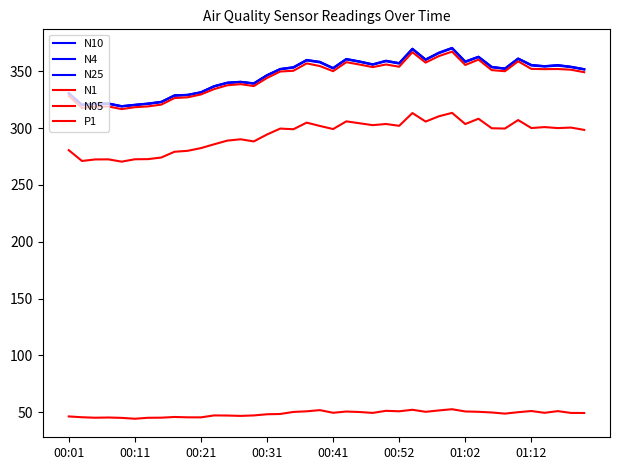

At which category is the sum across all series the highest?

29